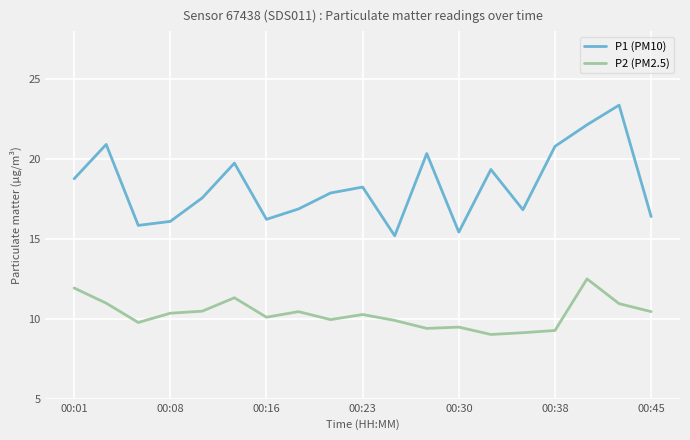

Count the number of categories in the chart.

19